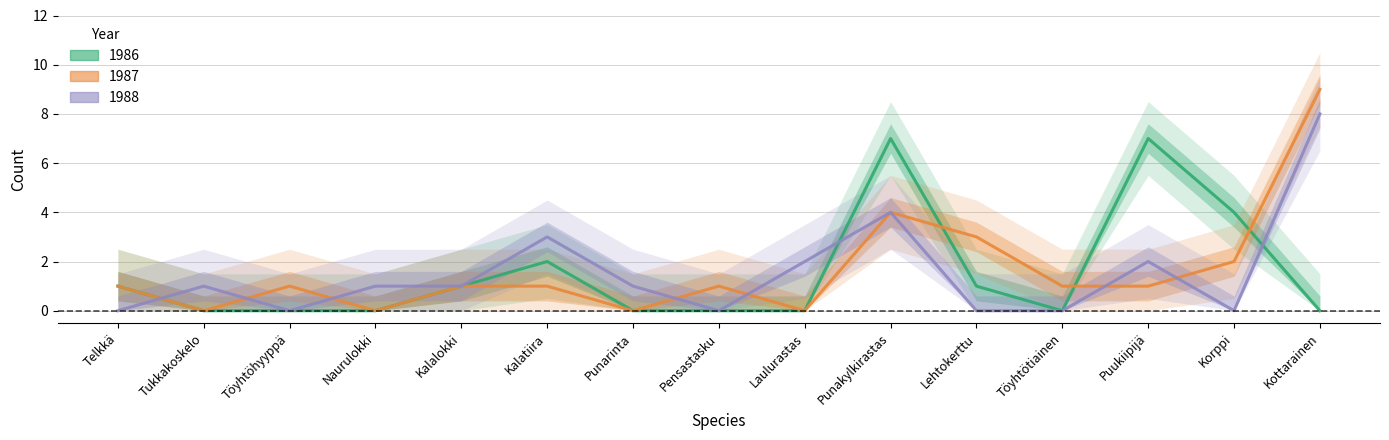

Is the value of 1987 at Töyhtötiainen greater than the value of 1986 at Naurulokki?

Yes